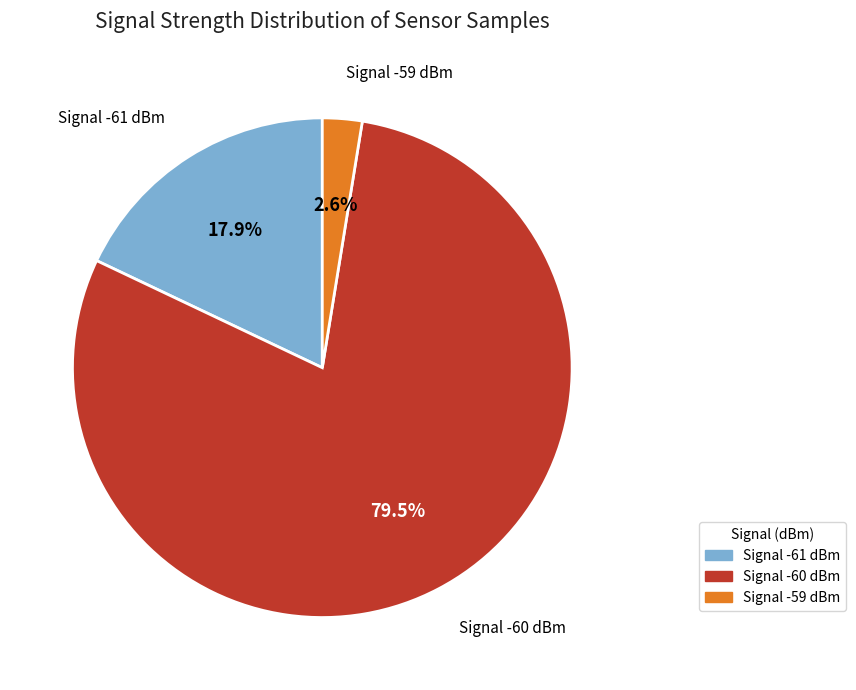

Does any single category account for the majority?

Yes